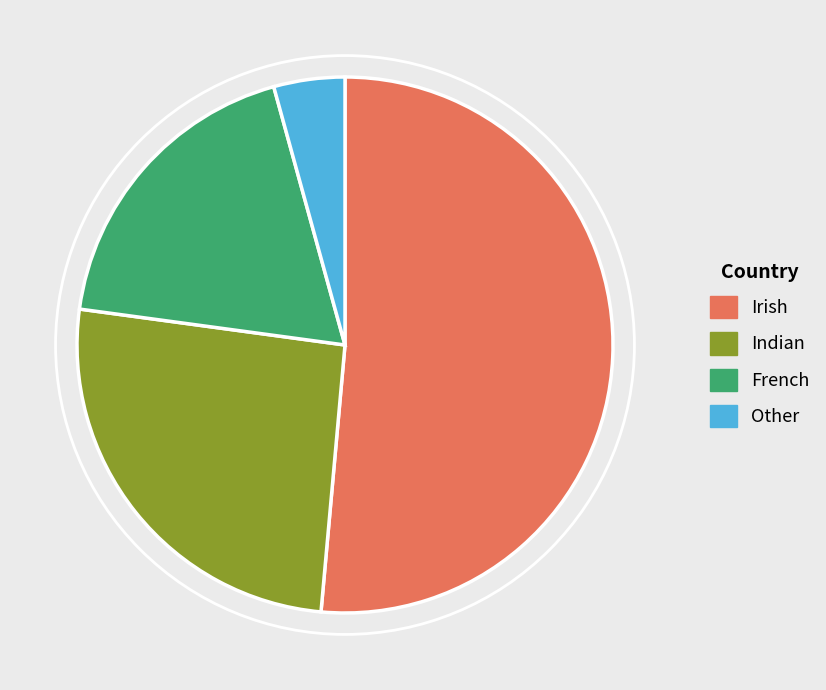

How many slices are in this pie chart?

4